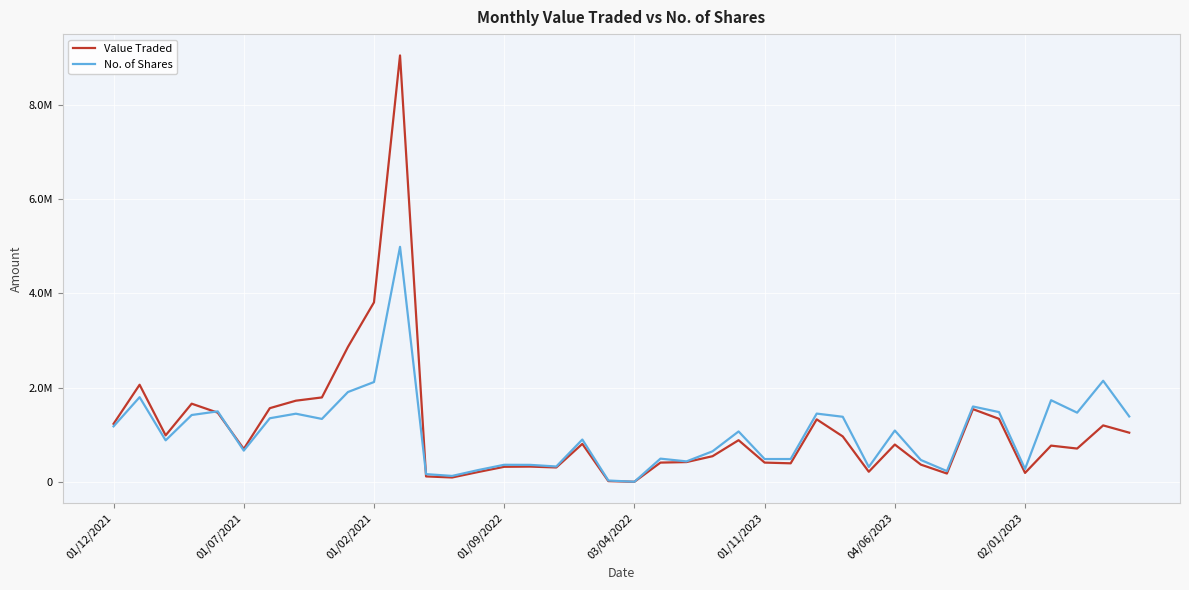

What are all the series names shown in the legend?

Value Traded, No. of Shares